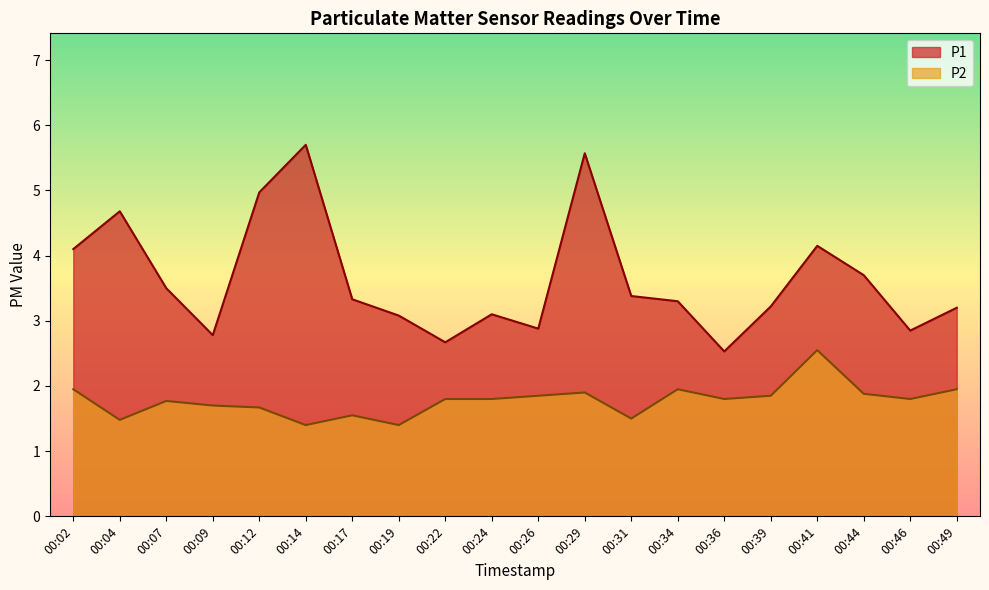

What is the difference between the highest and lowest values at 00:22?

0.9